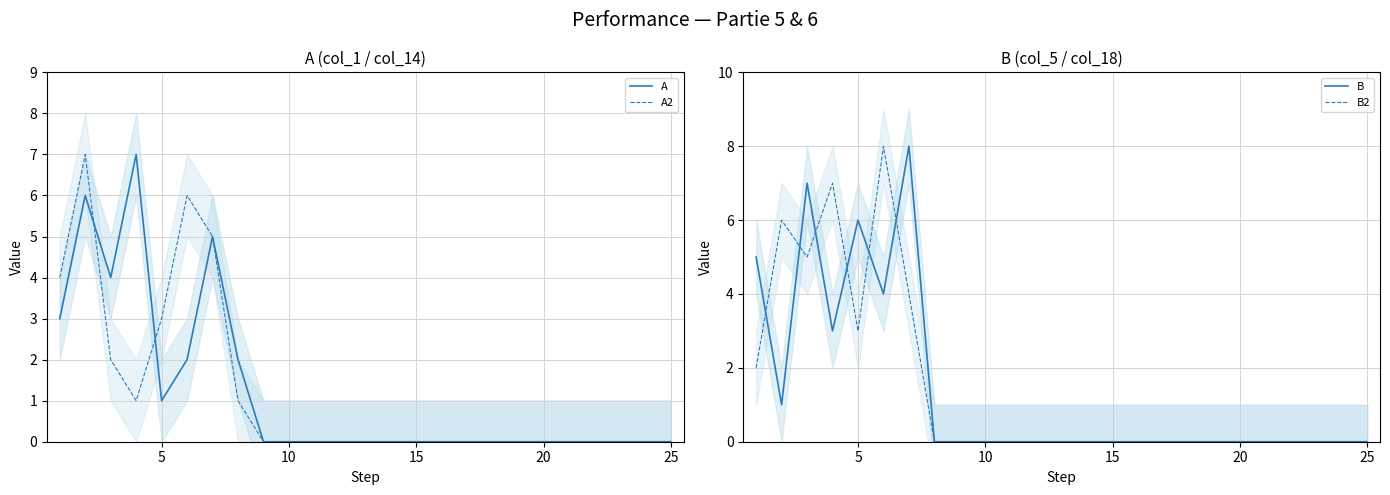

True or false: B2 and A2 cross at least once.

True